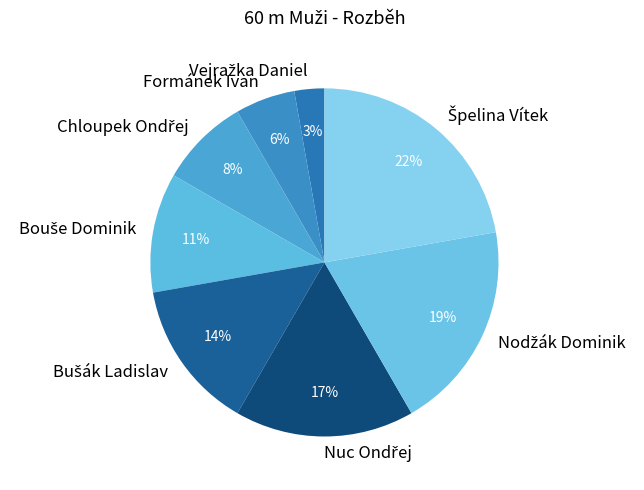

Is there any slice that represents more than half of the pie?

No